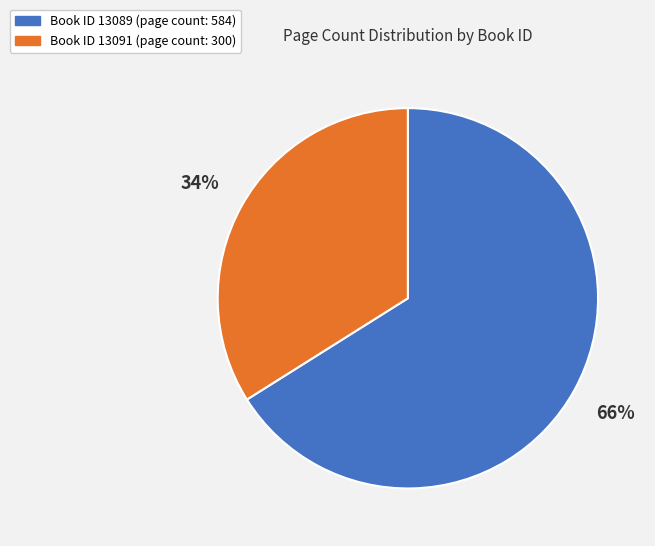

To the nearest percent, what is the average slice percentage?

50%